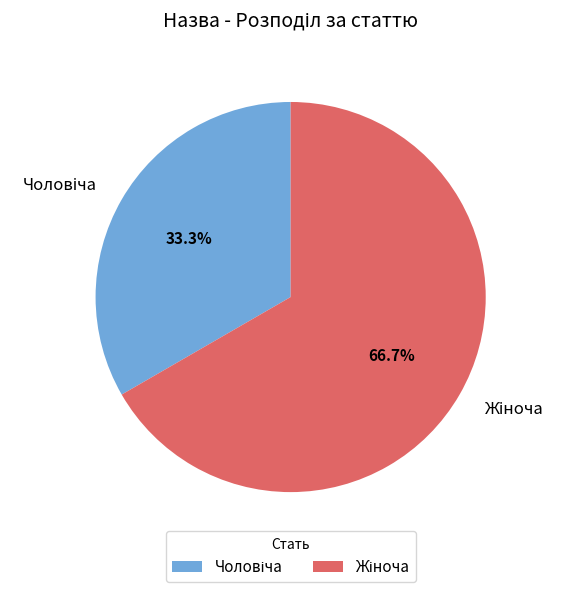

Is there a majority slice in this chart?

Yes